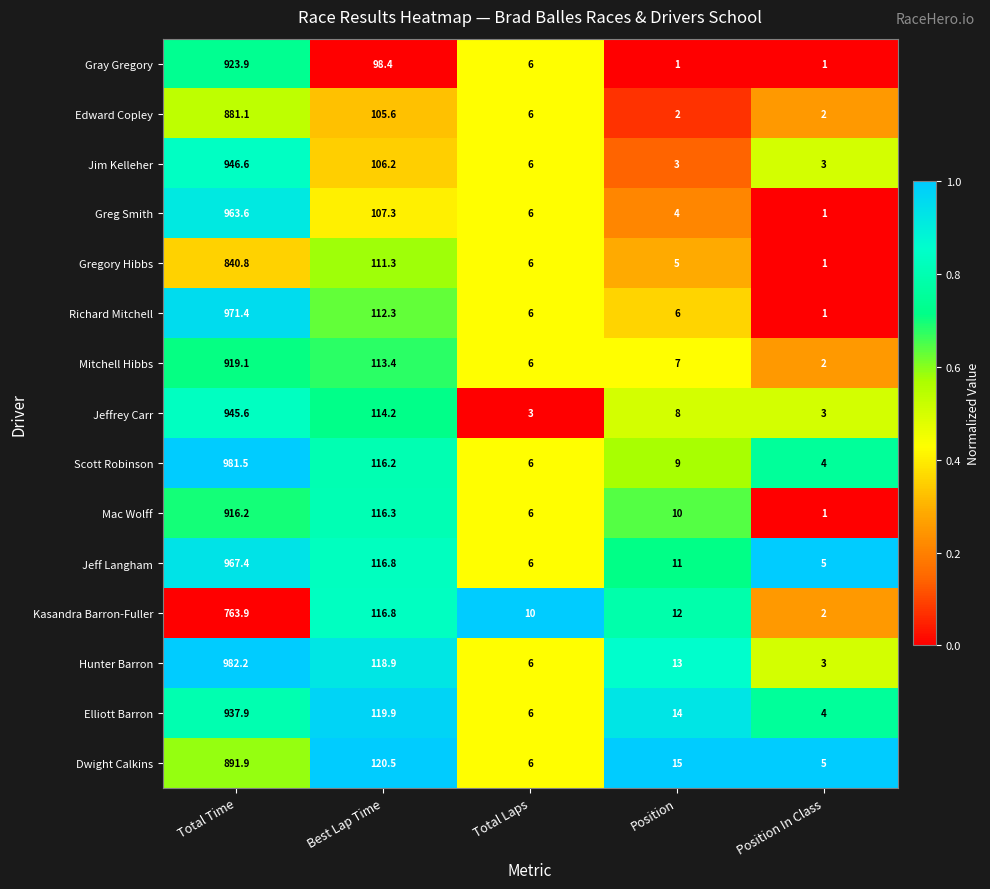

What is the difference between the Hunter Barron values at Position In Class and Total Time?

979.2